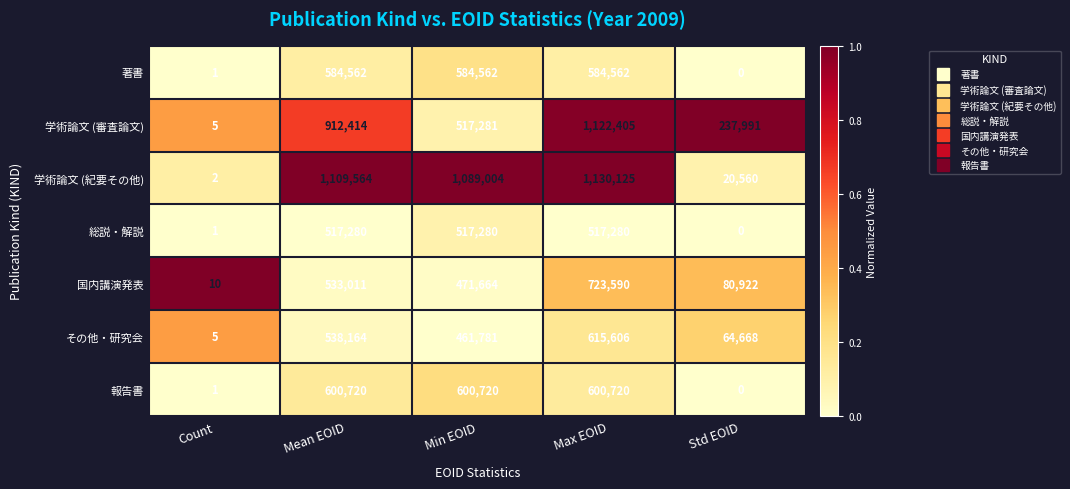

Where does the 学術論文 (紀要その他) series first go above 1089004?

Mean EOID